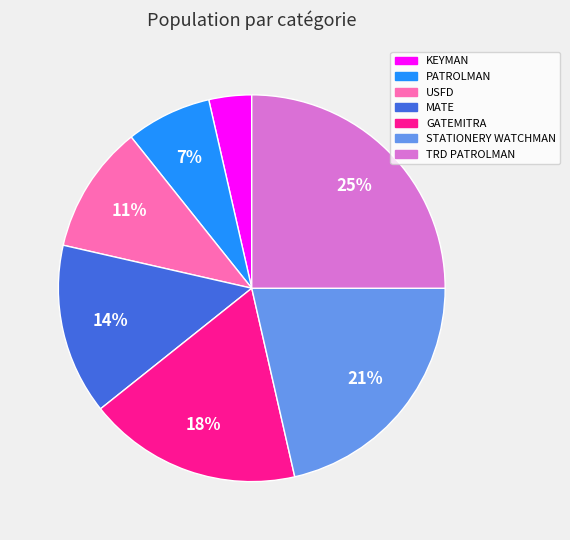

To the nearest percent, what percentage of the pie is PATROLMAN?

7%